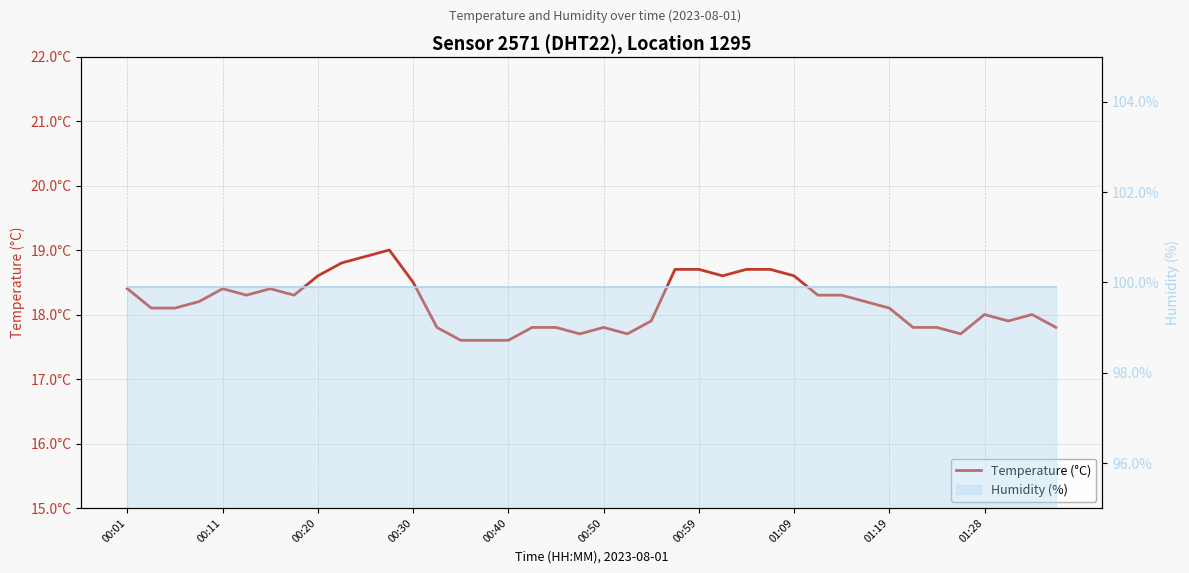

Is it true that temperature equals 23.3 at 35?

False